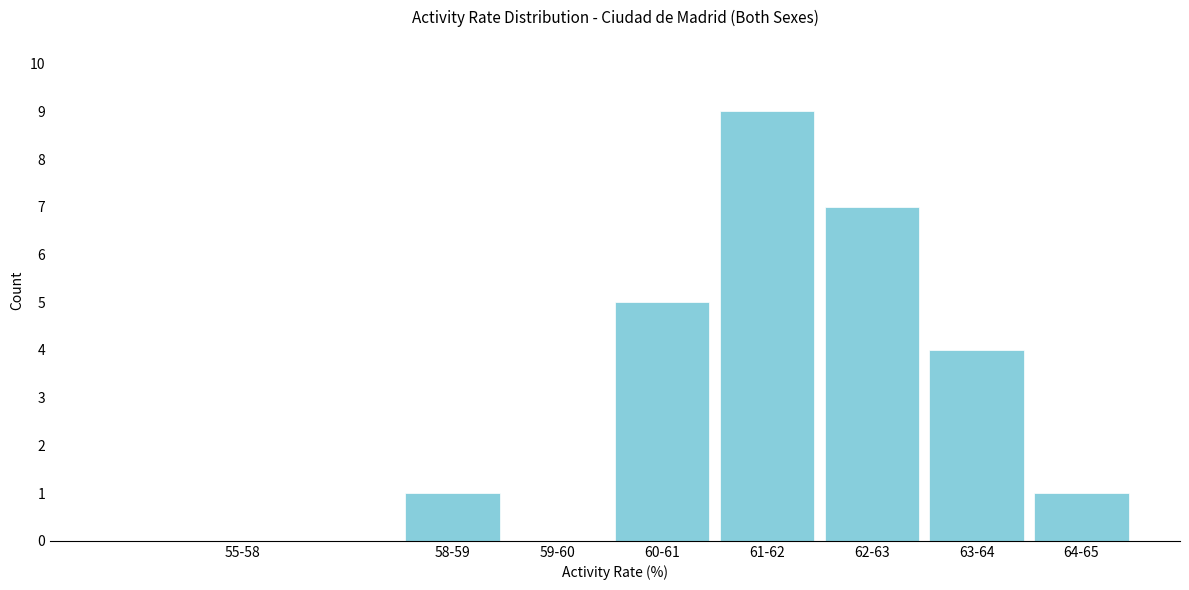

Reading left to right, transcribe all the data shown in this chart.

55-58=0	58-59=1	59-60=0	60-61=5	61-62=9	62-63=7	63-64=4	64-65=1